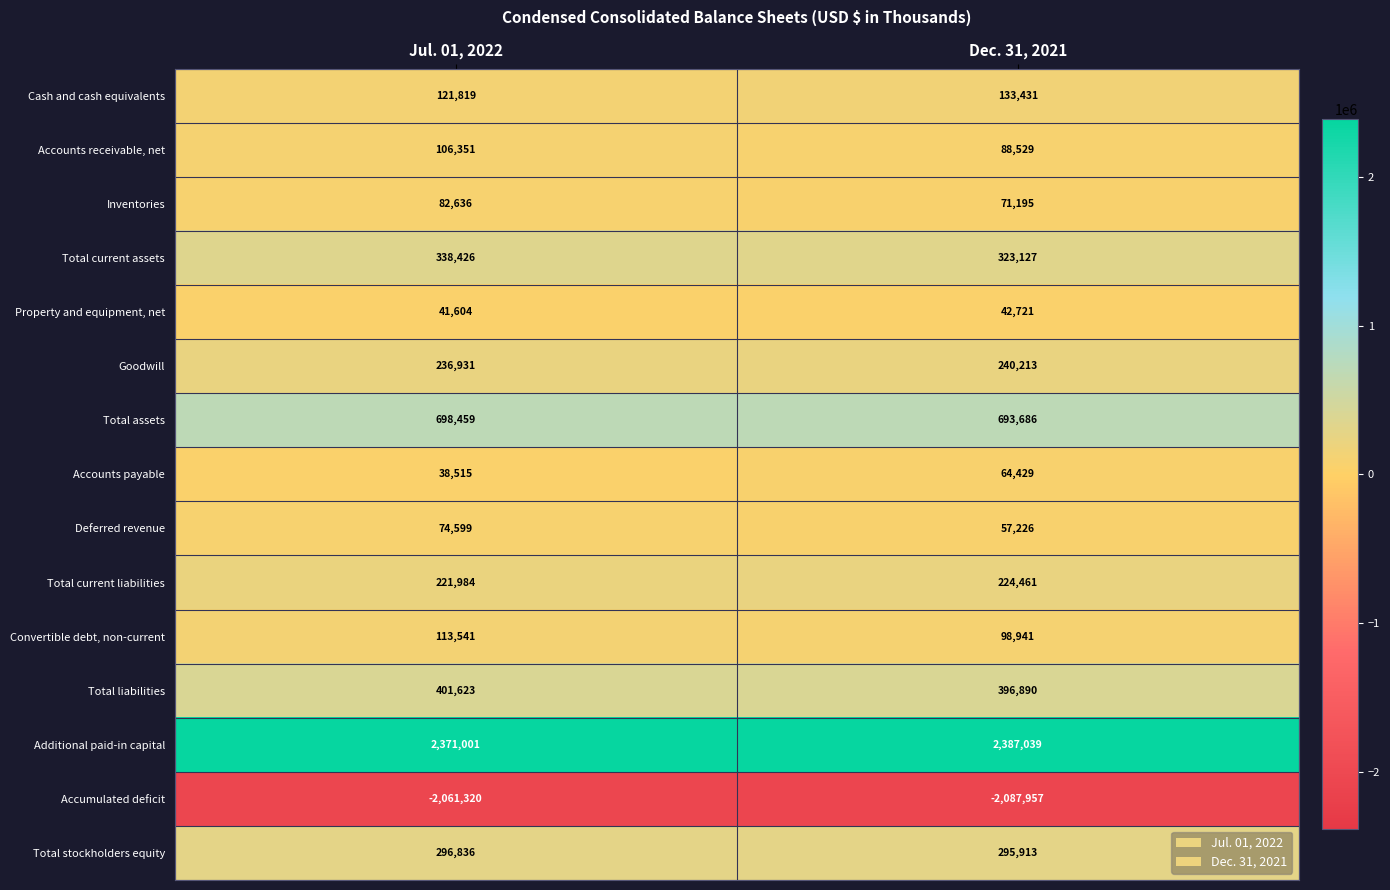

What value does the Property and equipment, net series have at Jul. 01, 2022, to the nearest 100?

41600